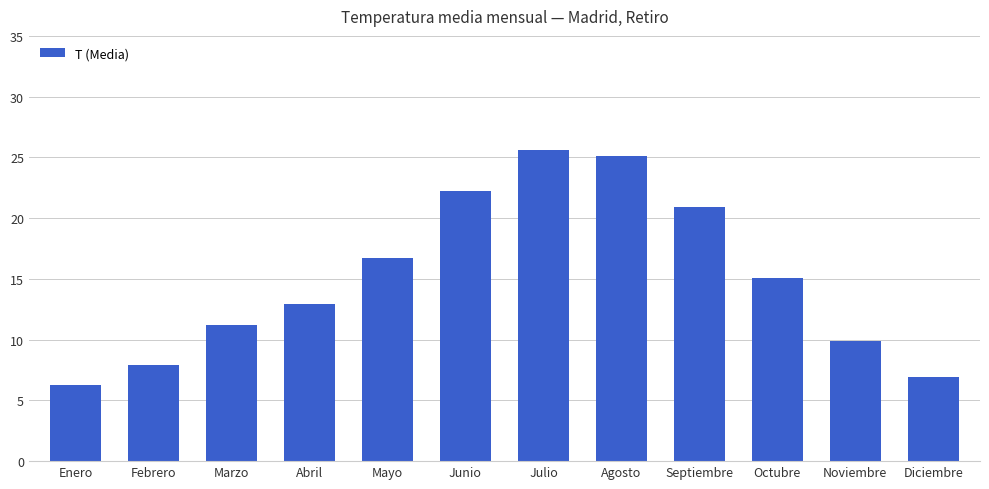

Reading left to right, extract all data points from this chart.

6.3	7.9	11.2	12.9	16.7	22.2	25.6	25.1	20.9	15.1	9.9	6.9